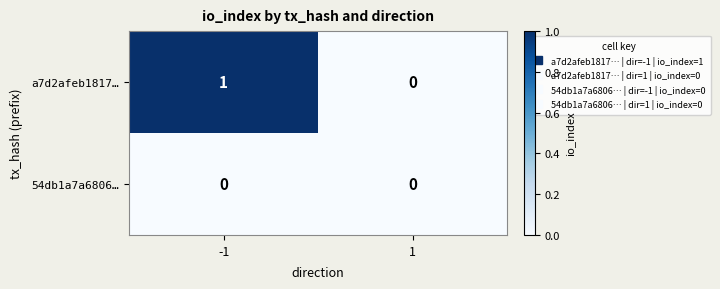

The value of a7d2afeb1817… at 1 is 0. True or false?

True